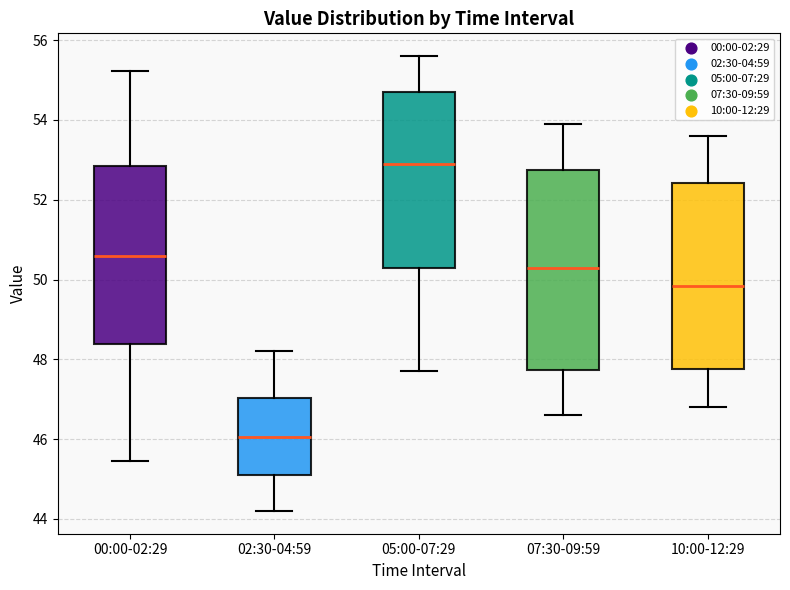

Which box has the lowest median line?

02:30-04:59